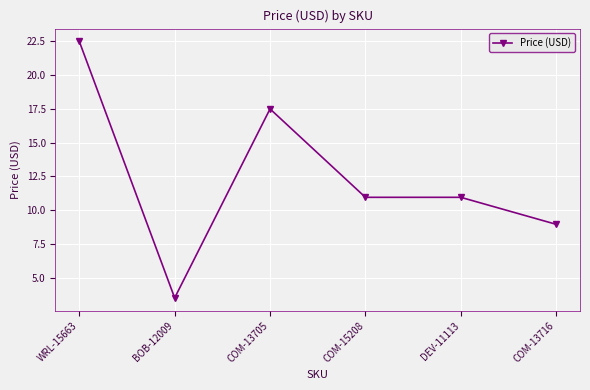

What is the greatest value displayed?

22.5